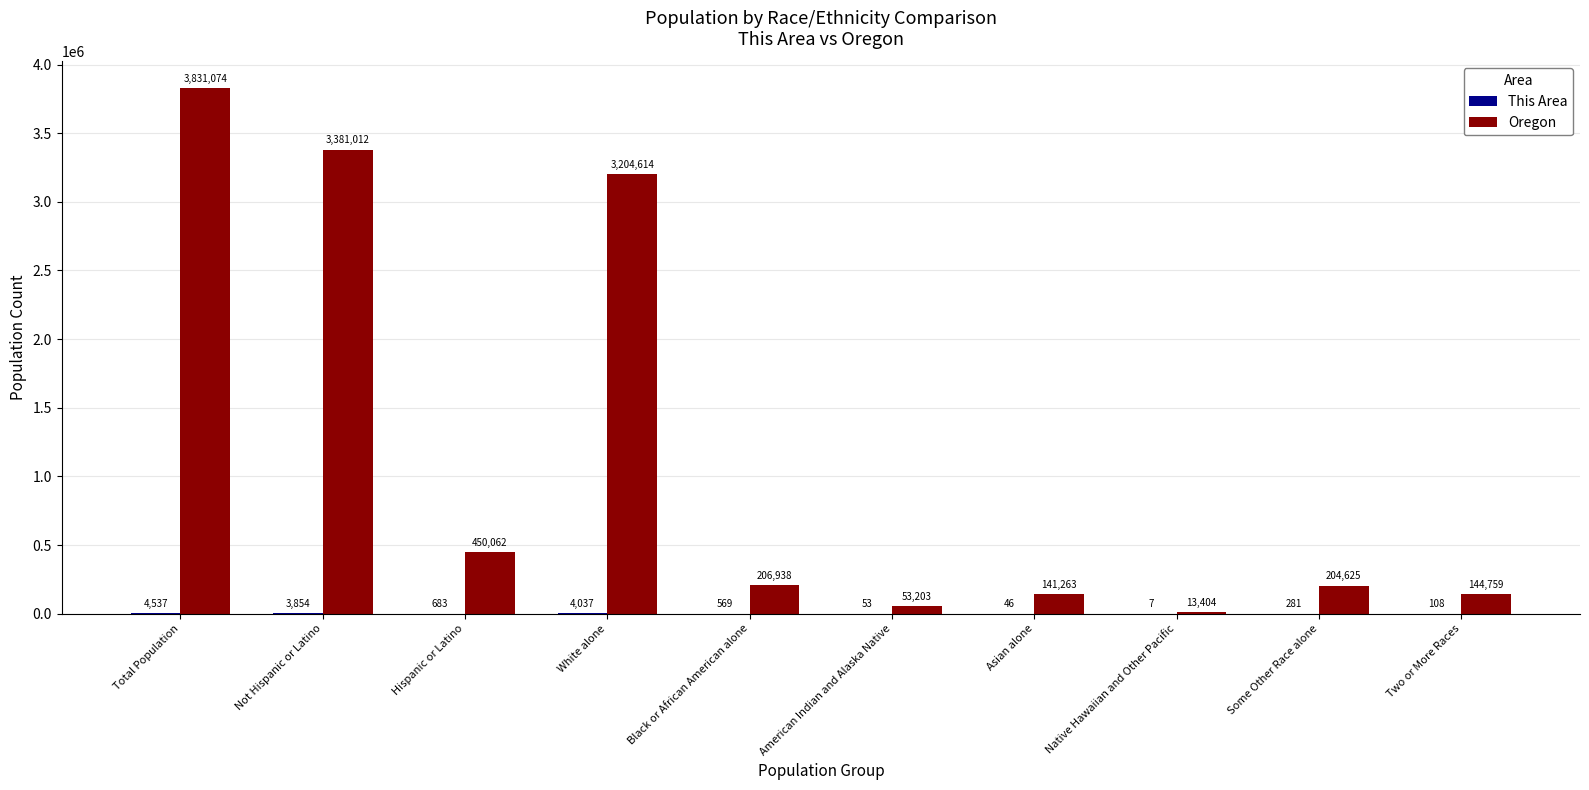

Which series changed the most between Asian alone and Some Other Race alone?

Oregon